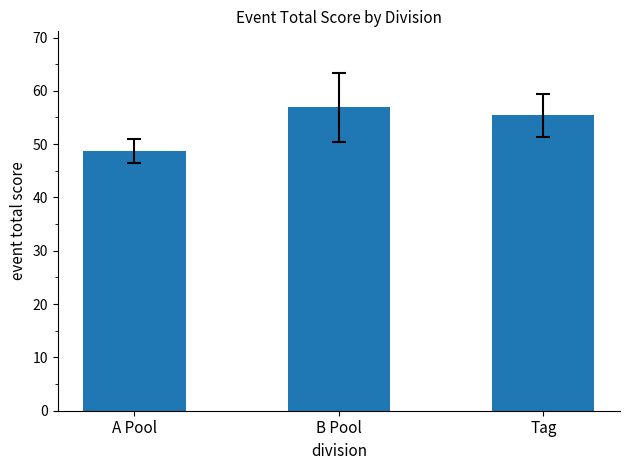

Rank the categories by value from lowest to highest.

A Pool, Tag, B Pool